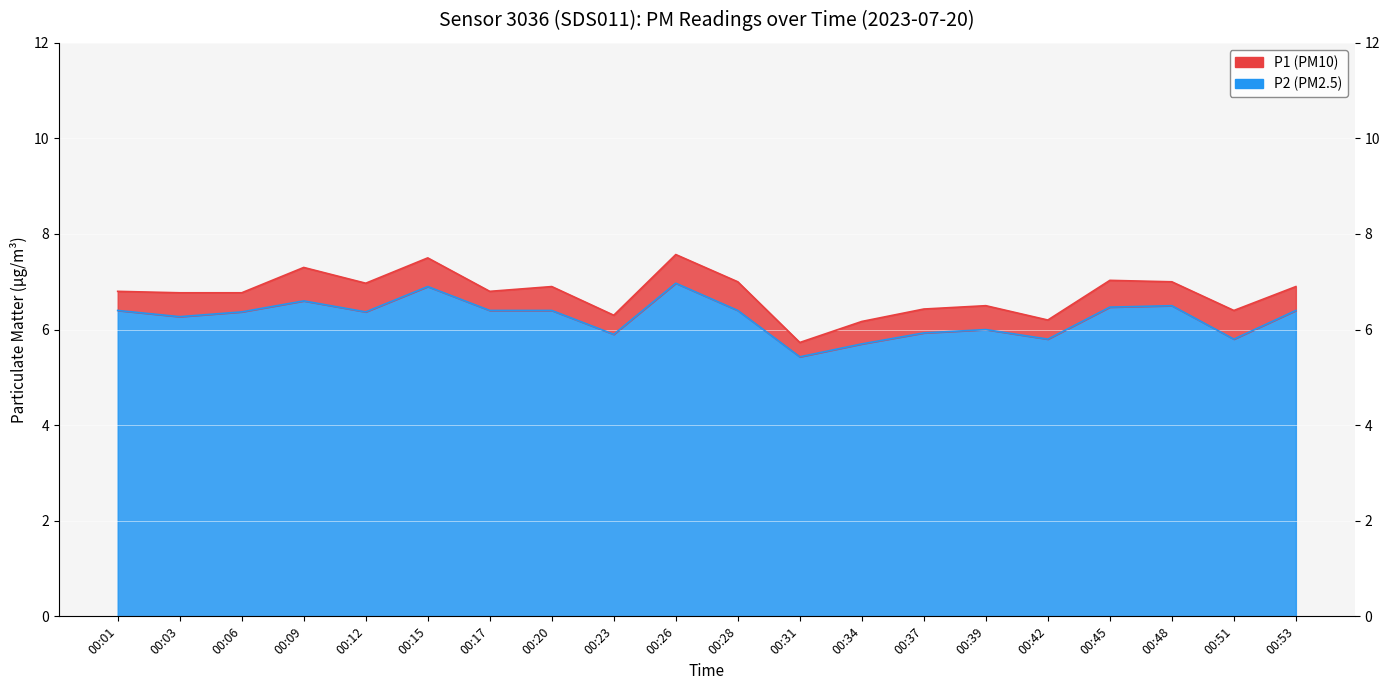

True or false: P1 and P2 cross at least once.

False